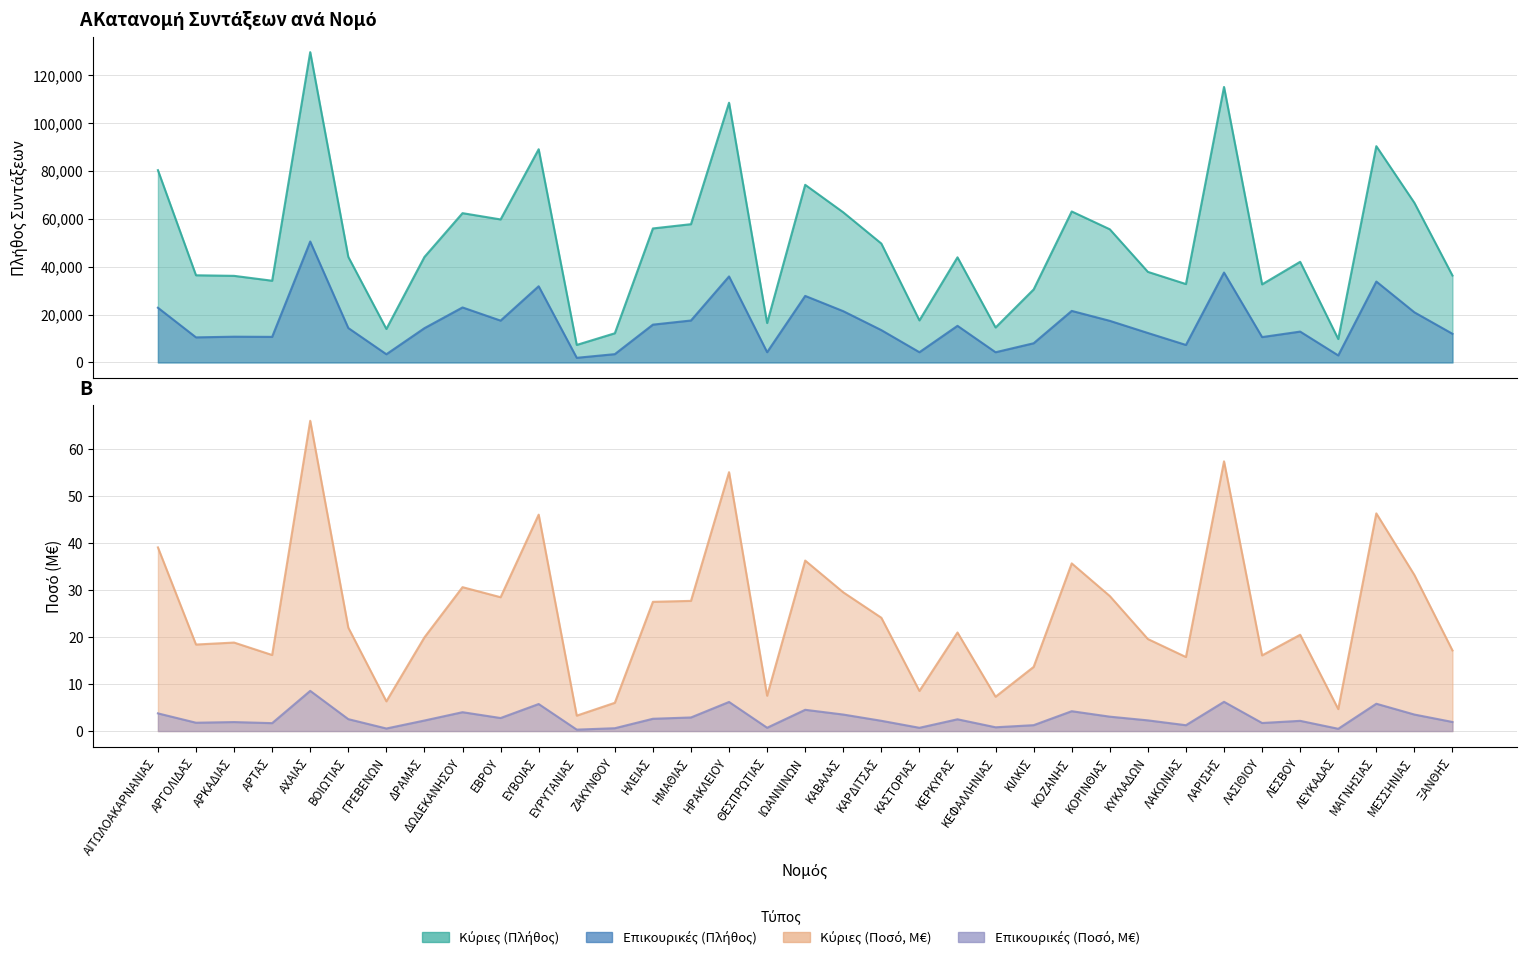

What is the minimum value shown in the chart?

0.3